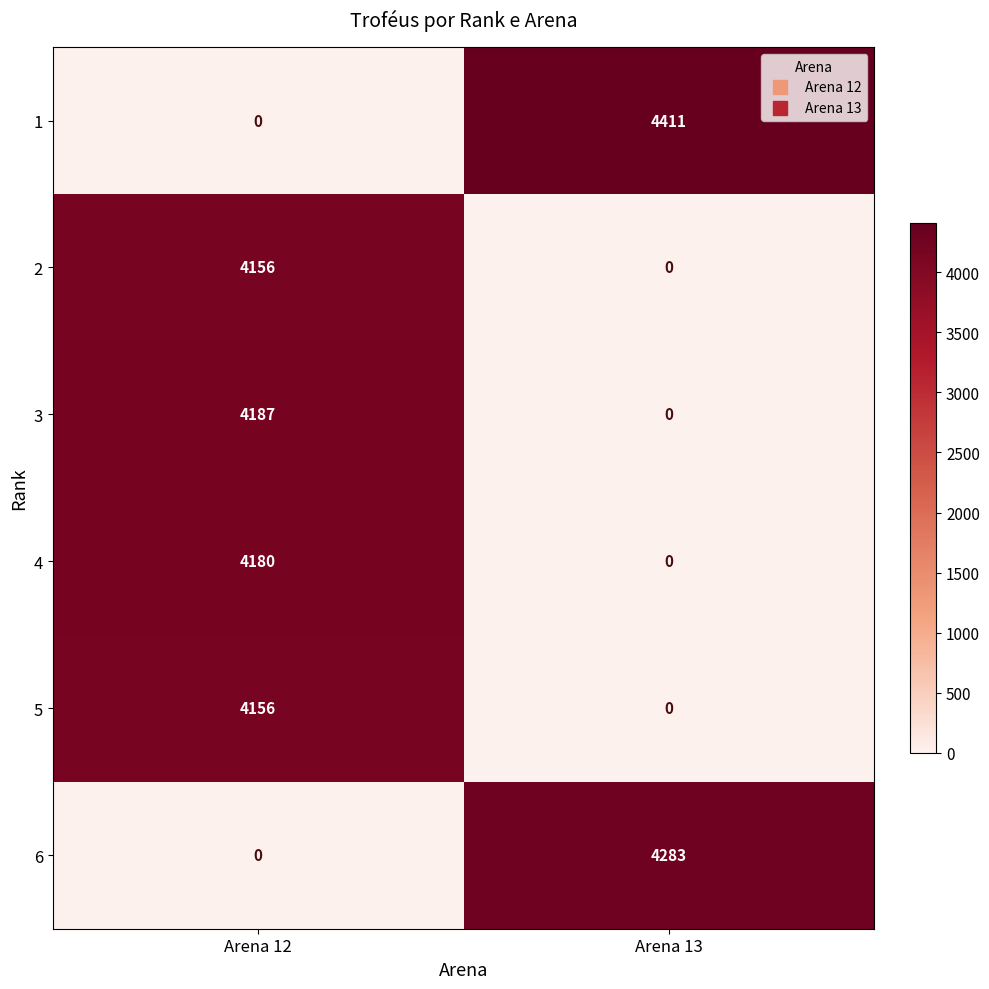

Is it true that 5 equals 0 at Arena 13?

True